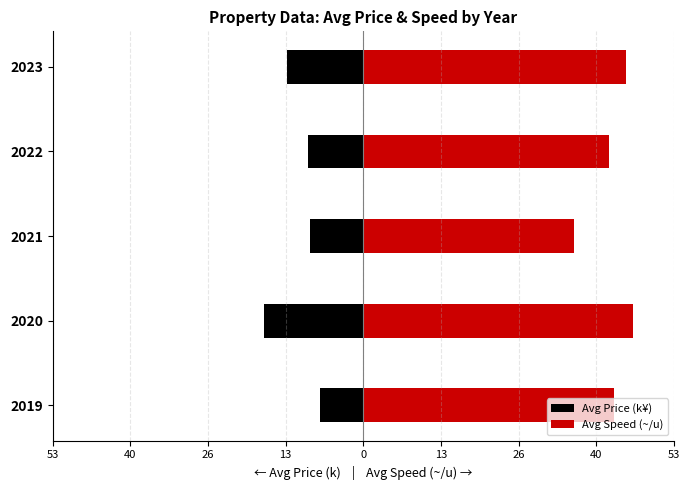

How many values in the Avg Price (k¥) series are below -9?

4